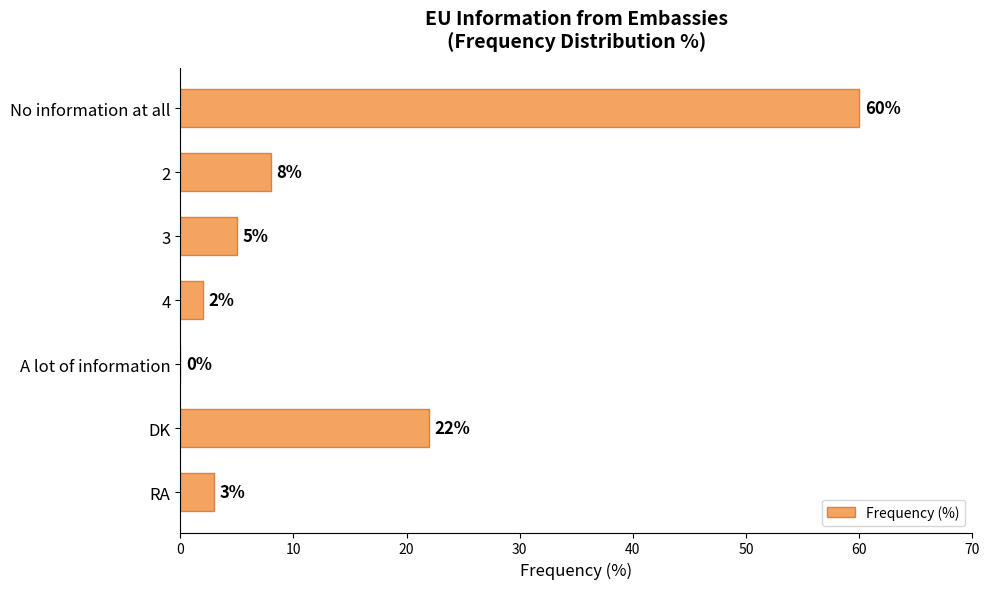

What is the greatest value displayed?

60